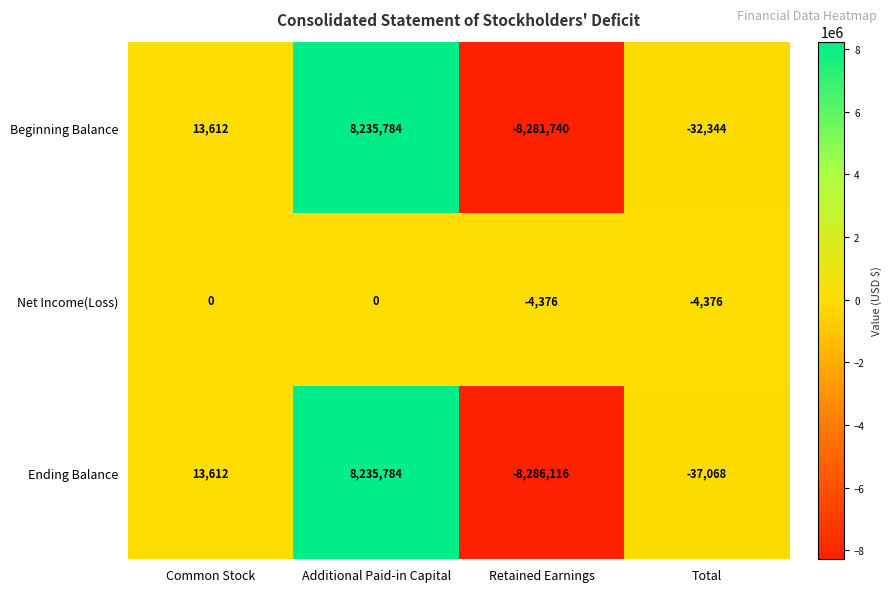

What is the difference between the Ending Balance values at Additional Paid-in Capital and Common Stock?

8222172